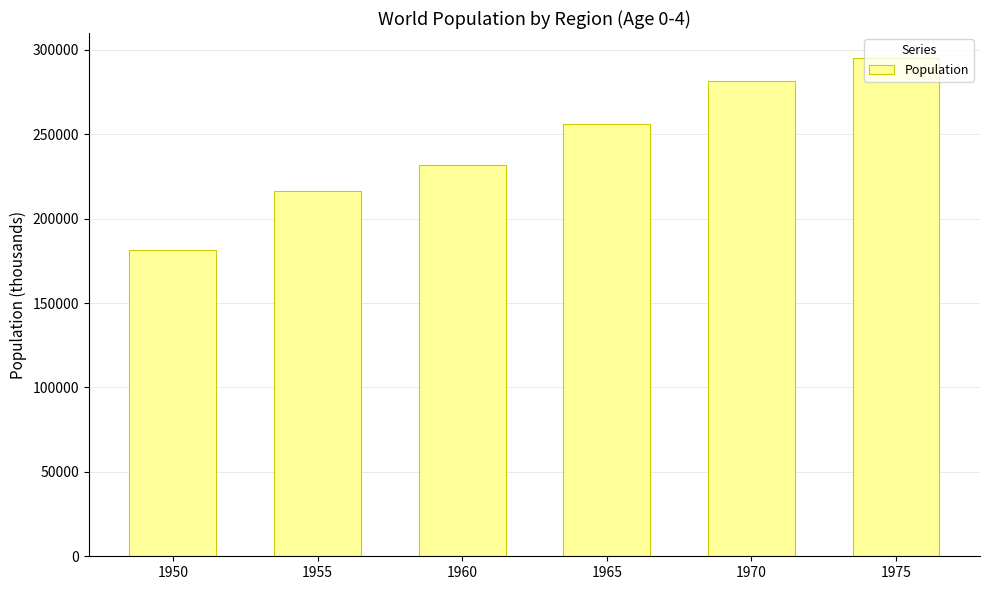

The value at 1970 is 281790.5. True or false?

True